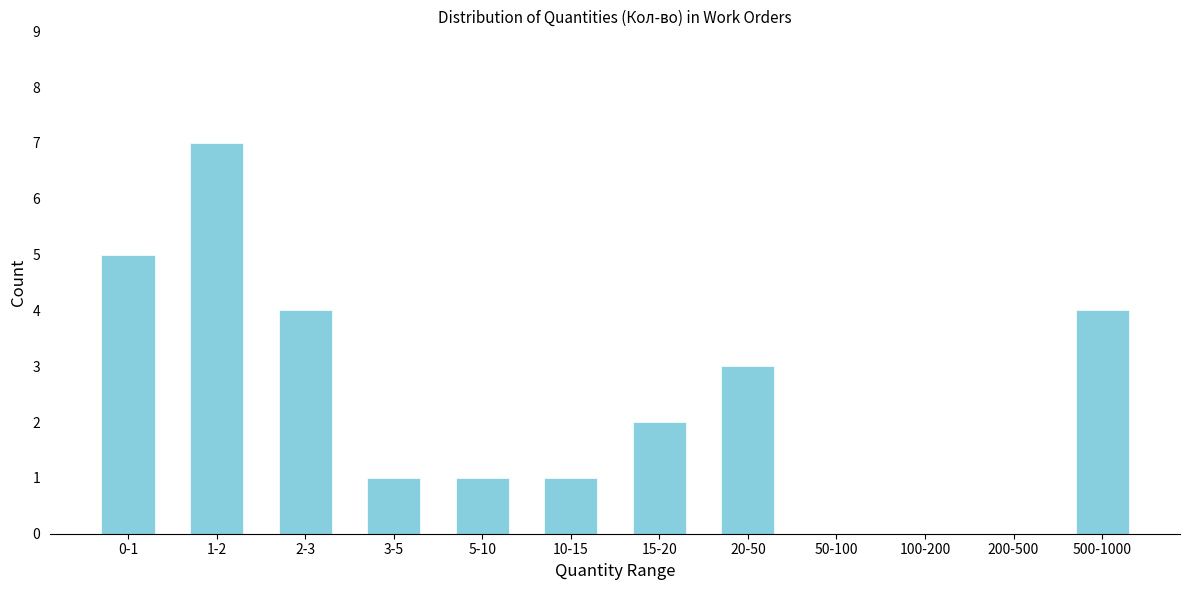

Reading left to right, list all the values displayed in this chart.

0-1=5	1-2=7	2-3=4	3-5=1	5-10=1	10-15=1	15-20=2	20-50=3	50-100=0	100-200=0	200-500=0	500-1000=4